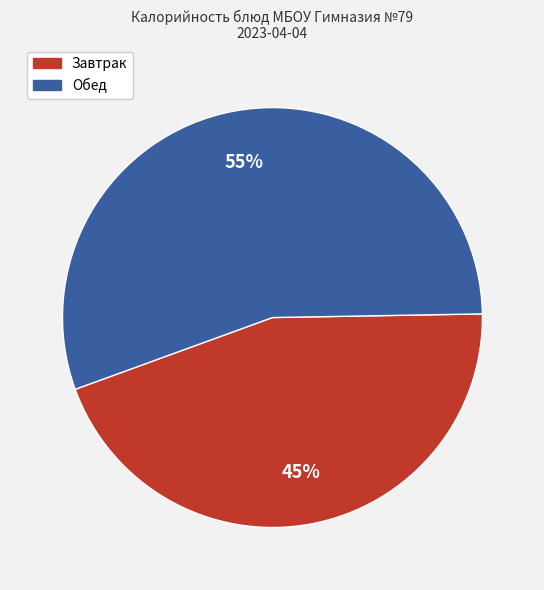

To the nearest percent, what is the average slice percentage?

50%